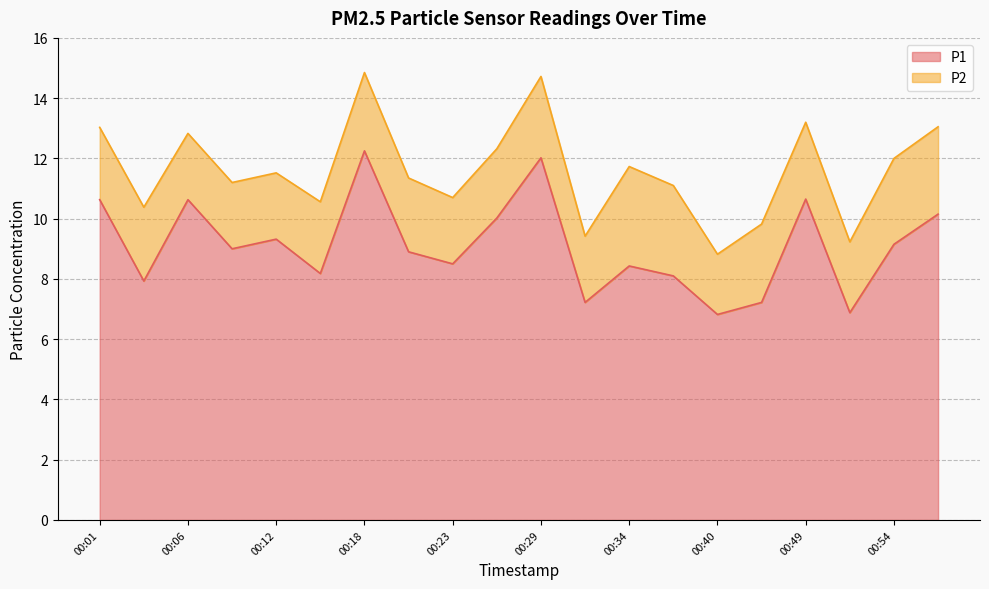

List the labels in order of value, largest first.

00:18, 00:29, 00:49, 00:01, 00:06, 00:57, 00:26, 00:12, 00:54, 00:09, 00:20, 00:23, 00:34, 00:15, 00:37, 00:04, 00:32, 00:43, 00:52, 00:40